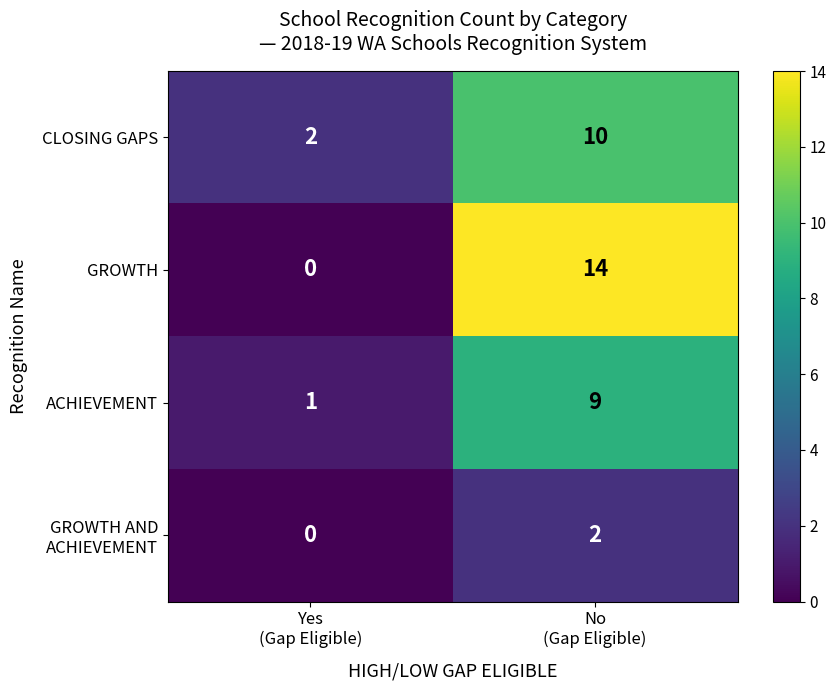

What is the sum of all CLOSING GAPS values?

12